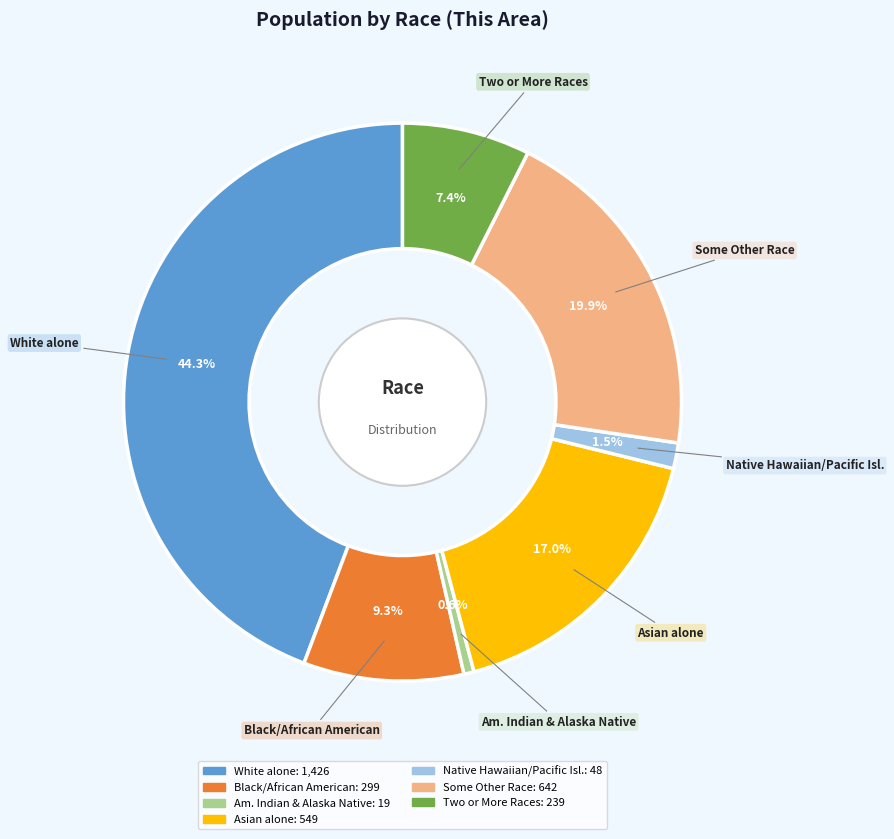

Does any single category account for the majority?

No